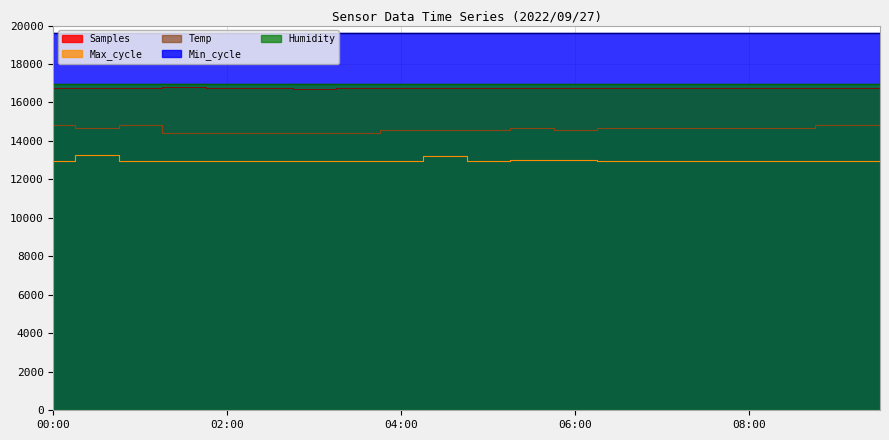

At which category does Temp reach its first local valley?

00:30